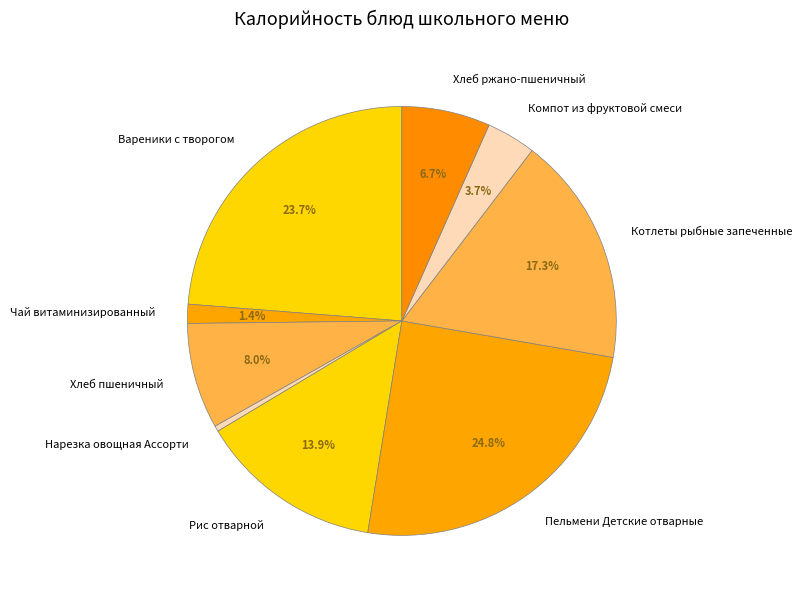

Is there any slice that represents more than half of the pie?

No